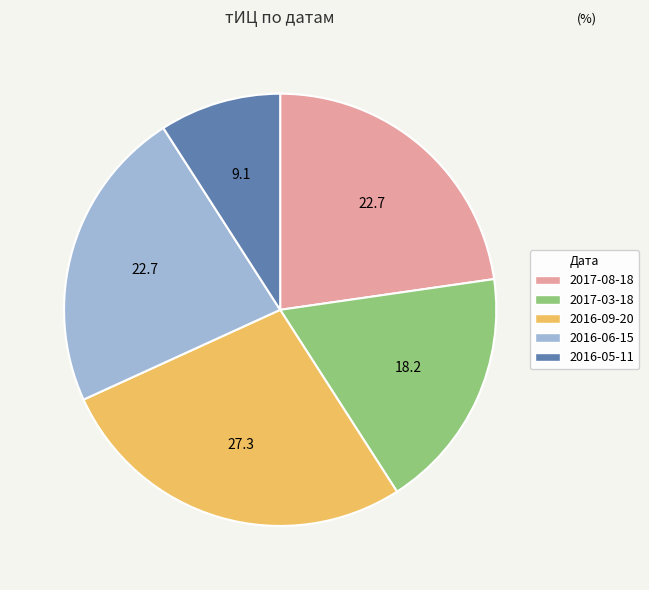

The 2016-06-15 slice represents 23% of the pie. True or false?

True